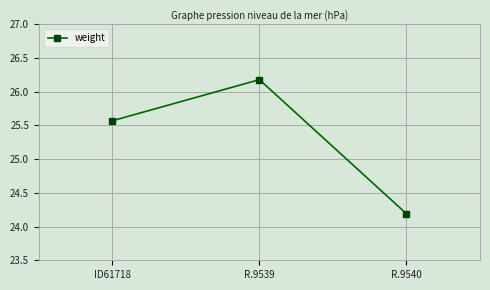

What is the label of the 1st point from the left?

ID61718